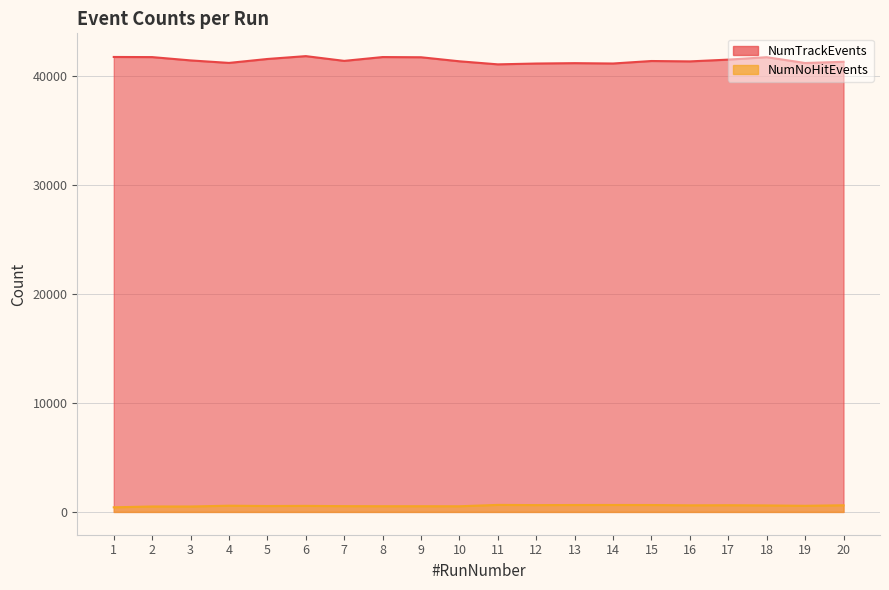

What is the spread (max minus min) of values at 19?

40627